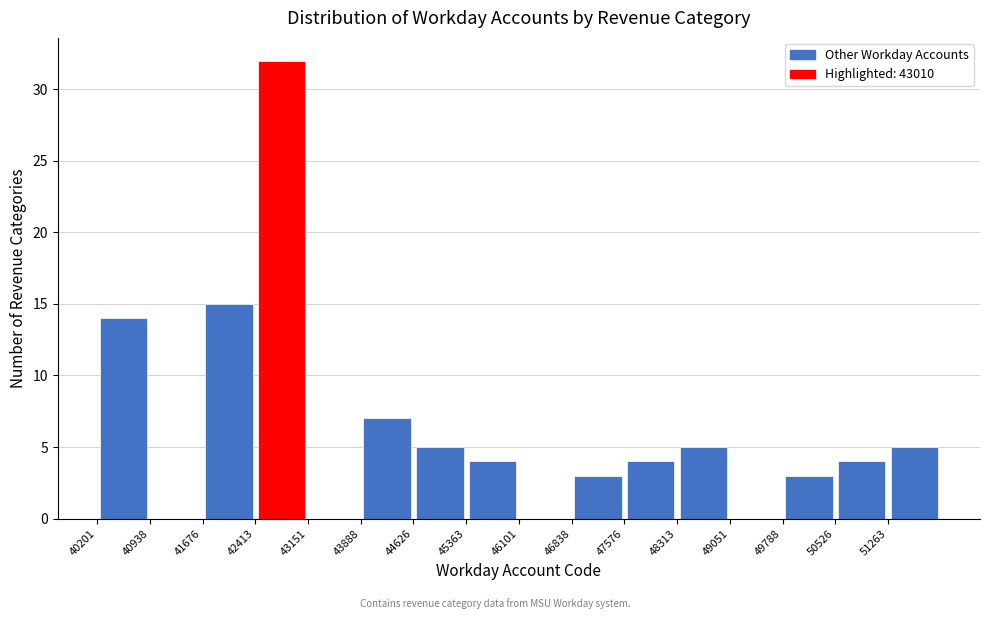

Reading left to right, list every bar in this chart as the range it spans on the x-axis followed by its height. Neither the bar edges nor the heights are printed on the chart, so give them approximately, as read against the axes.

40200 to 40900: 14
40900 to 41700: 0
41700 to 42400: 15
42400 to 43200: 32
43200 to 43900: 0
43900 to 44600: 7
44600 to 45400: 5
45400 to 46100: 4
46100 to 46800: 0
46800 to 47600: 3
47600 to 48300: 4
48300 to 49100: 5
49100 to 49800: 0
49800 to 50500: 3
50500 to 51300: 4
51300 to 52000: 5